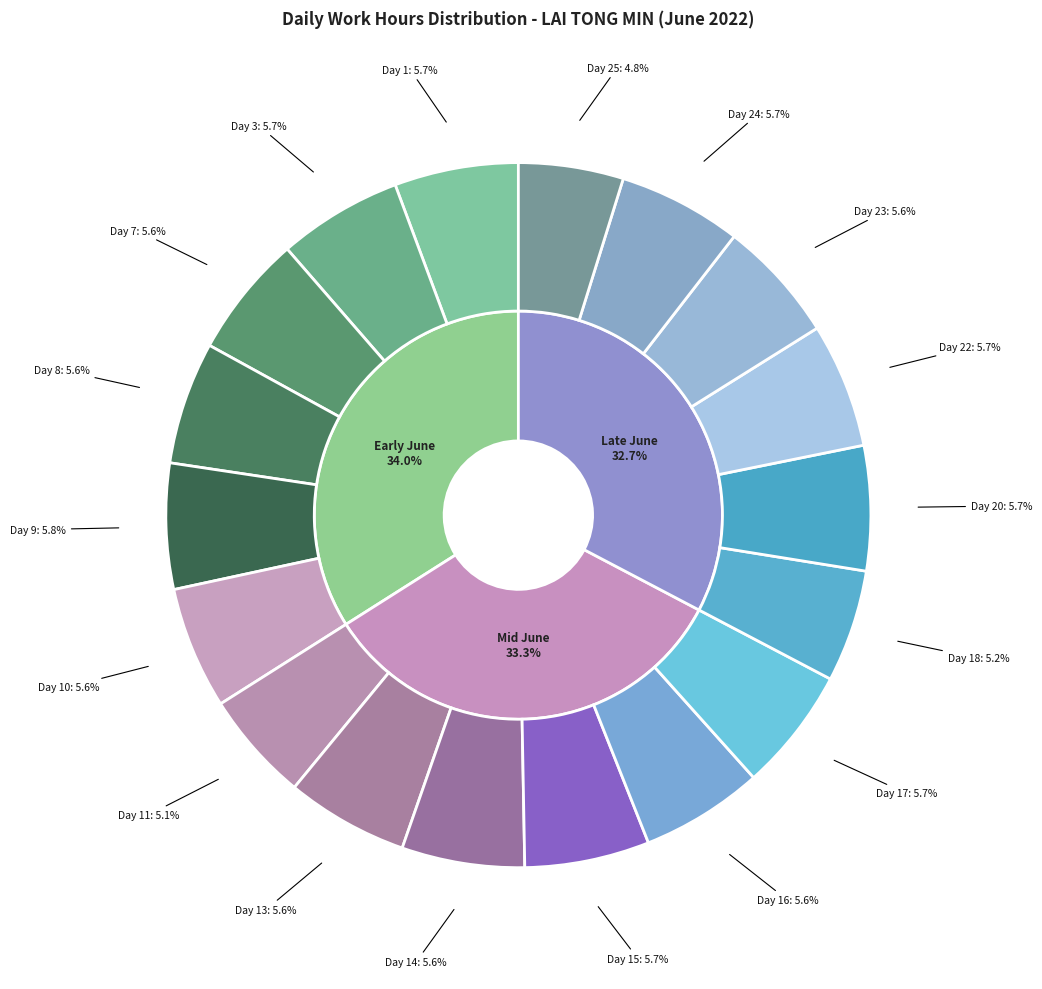

Is there any slice that represents more than half of the pie?

No